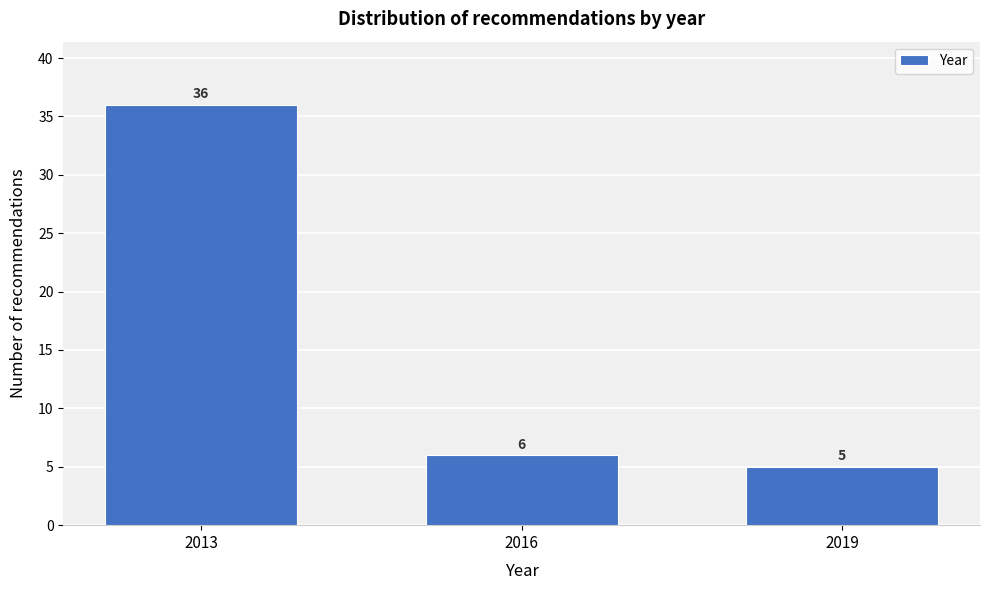

Reading left to right, transcribe all the data shown in this chart.

2013=36	2016=6	2019=5